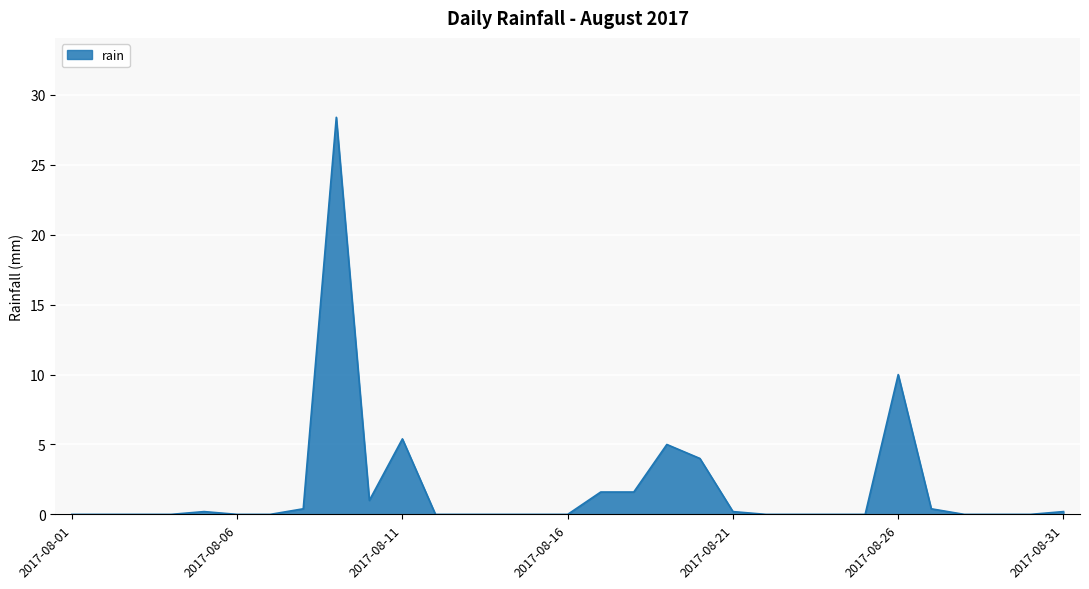

What is the maximum value shown in the chart?

28.4